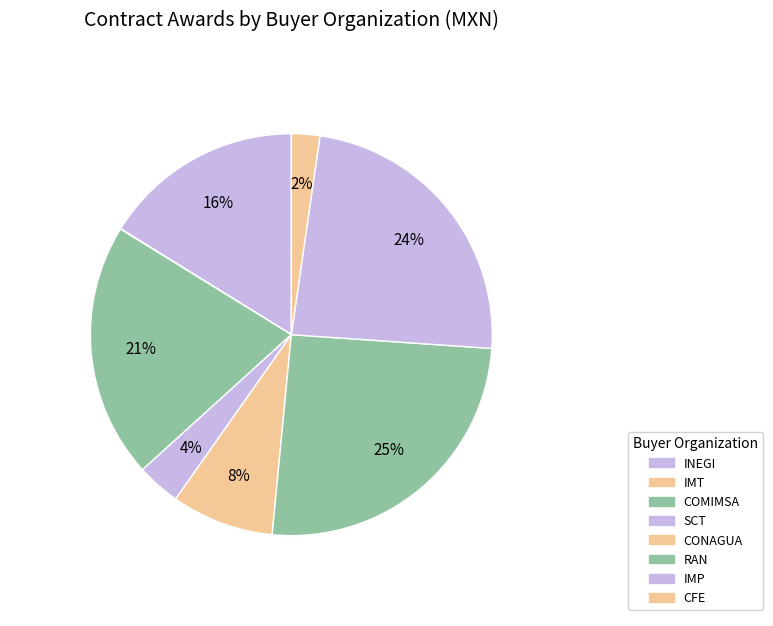

True or false: CORPORACIÓN MEXICANA DE INVESTIGACIÓN EN MATERIALES accounts for 21% of the total.

True